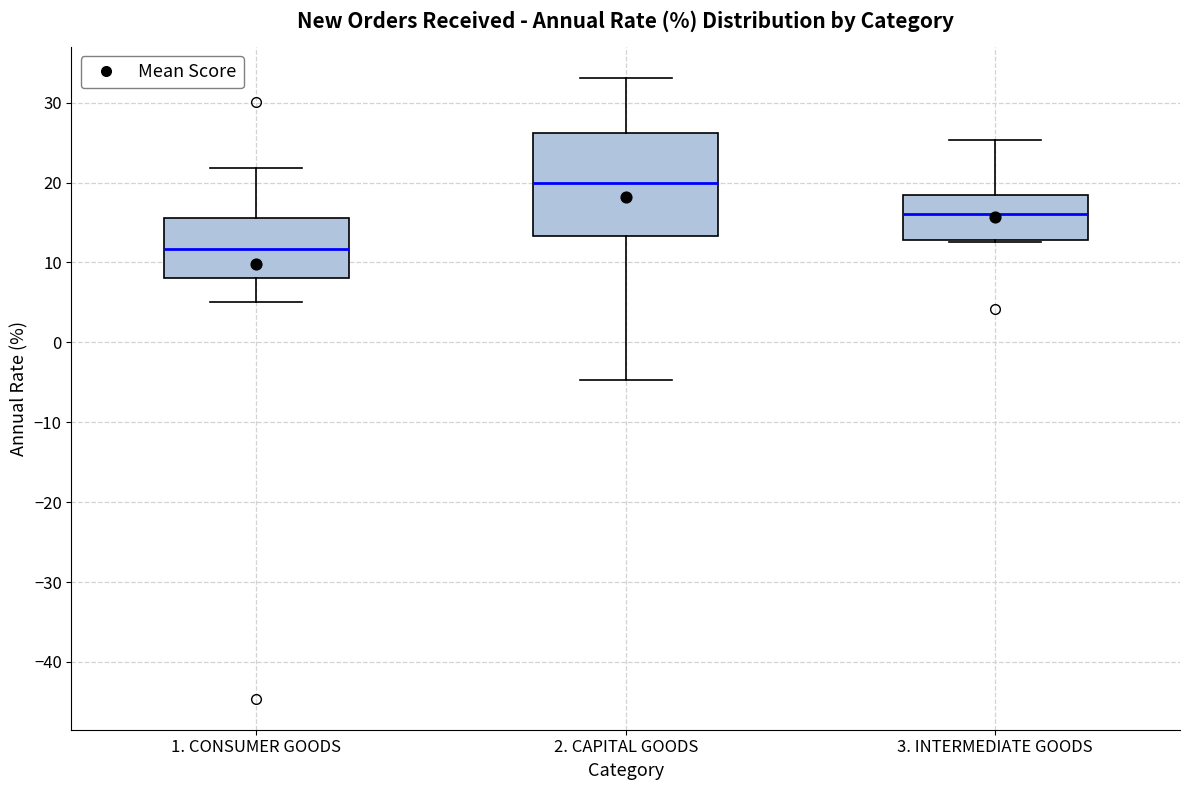

Reading left to right, read every box against the y-axis: the position of its median line, the range the box covers, and the ends of its whiskers. The values are not printed on the chart, so give them approximately, as read against the axis.

1. CONSUMER GOODS: median 12, box 8 to 16, whiskers 5 to 22
2. CAPITAL GOODS: median 20, box 13 to 26, whiskers -5 to 33
3. INTERMEDIATE GOODS: median 16, box 13 to 19, whiskers 13 (just below the box's lower edge) to 25